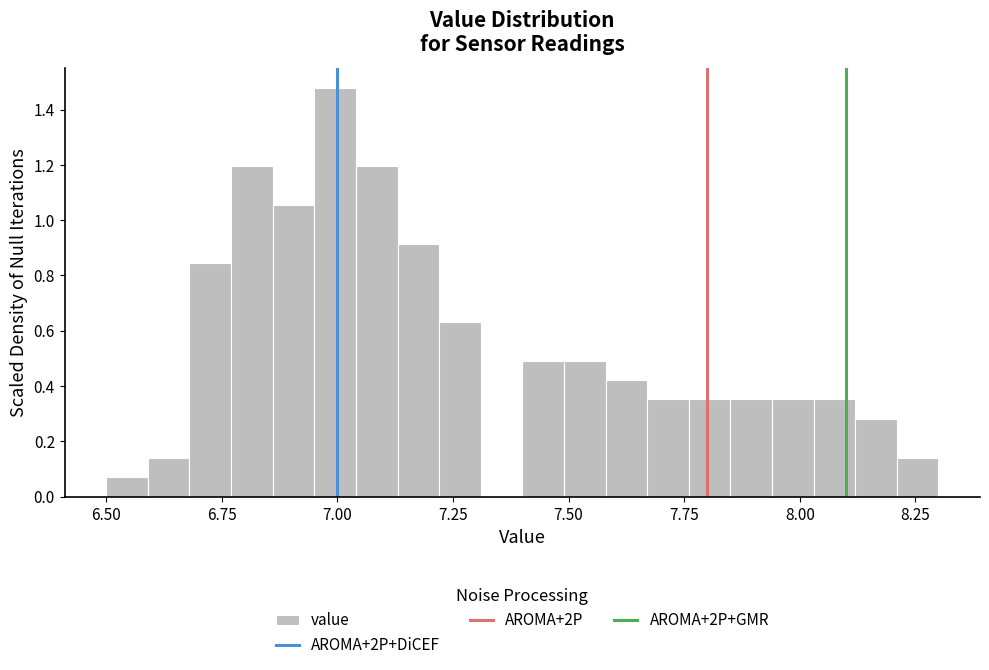

Read against the x-axis, roughly where is the centre of the tallest bar?

7.00